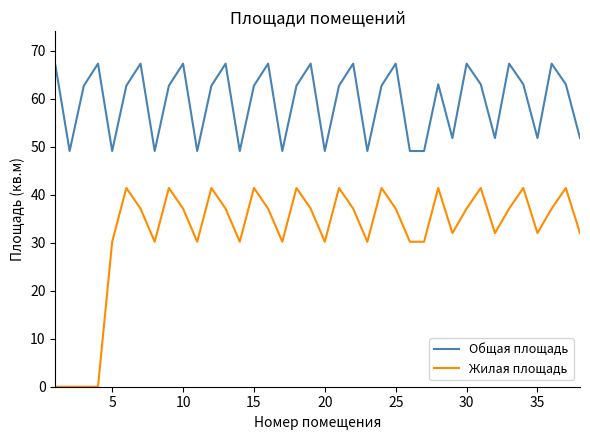

What is the average value of the Общая площадь series?

59.4